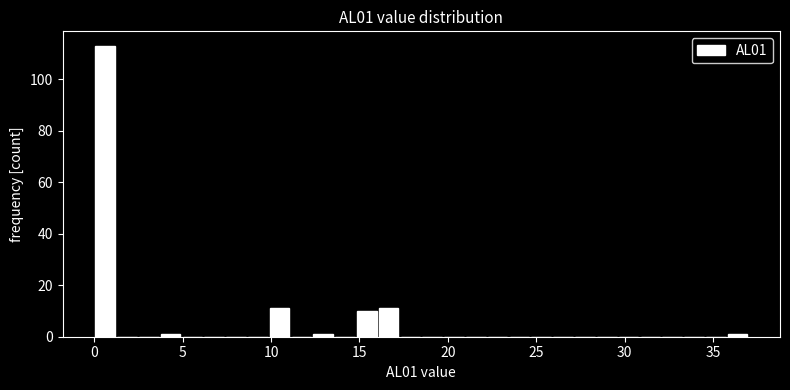

Read against the x-axis, roughly where is the centre of the tallest bar?

0.5